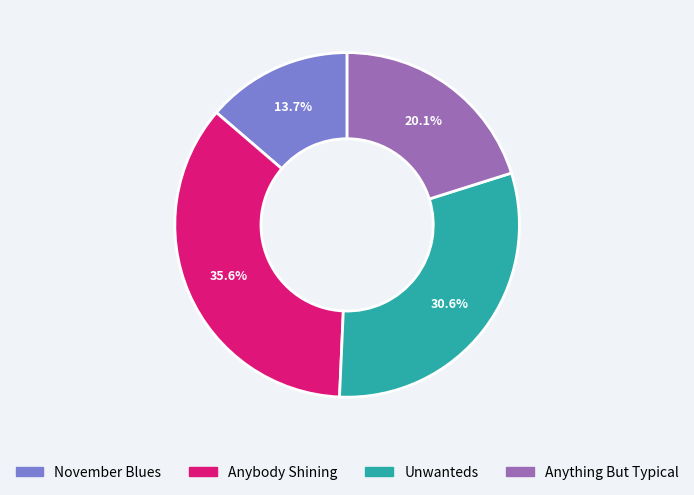

To the nearest percent, what percentage of the pie is Unwanteds?

31%